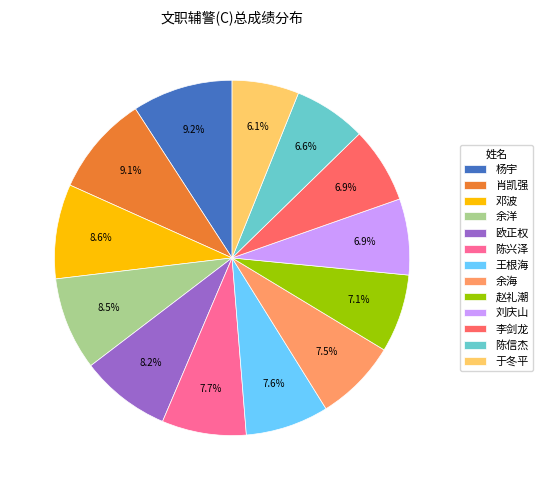

The 赵礼潮 slice represents 7% of the pie. True or false?

True